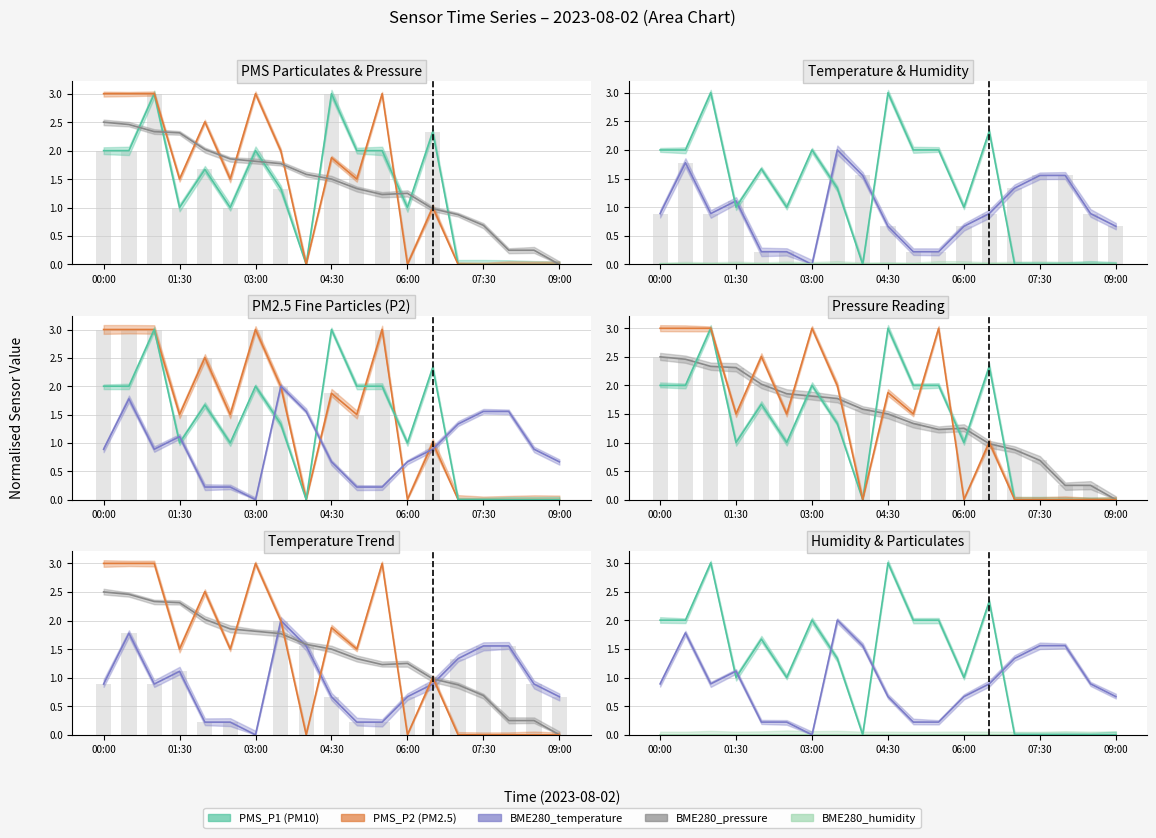

How many groups of bars are there?

19